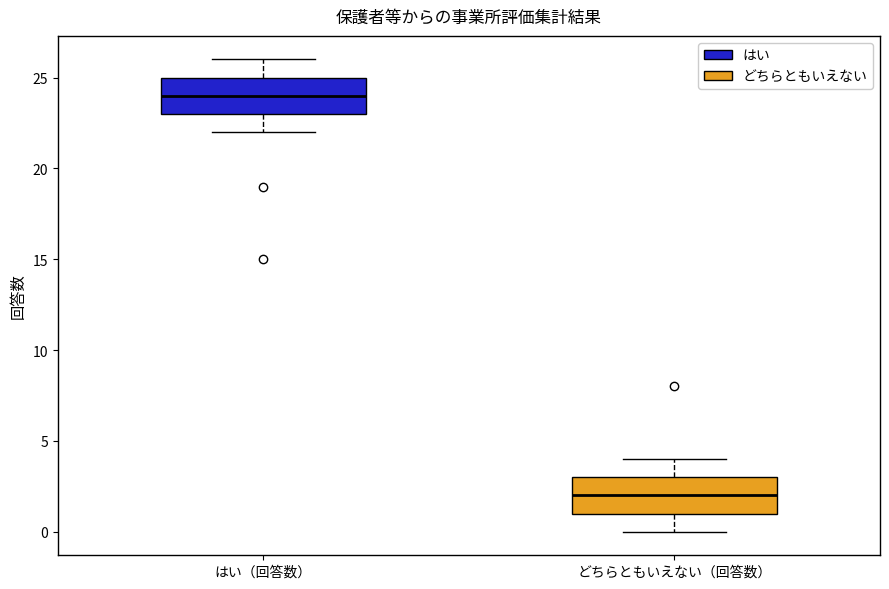

Which box has the lowest median line?

どちらともいえない（回答数）